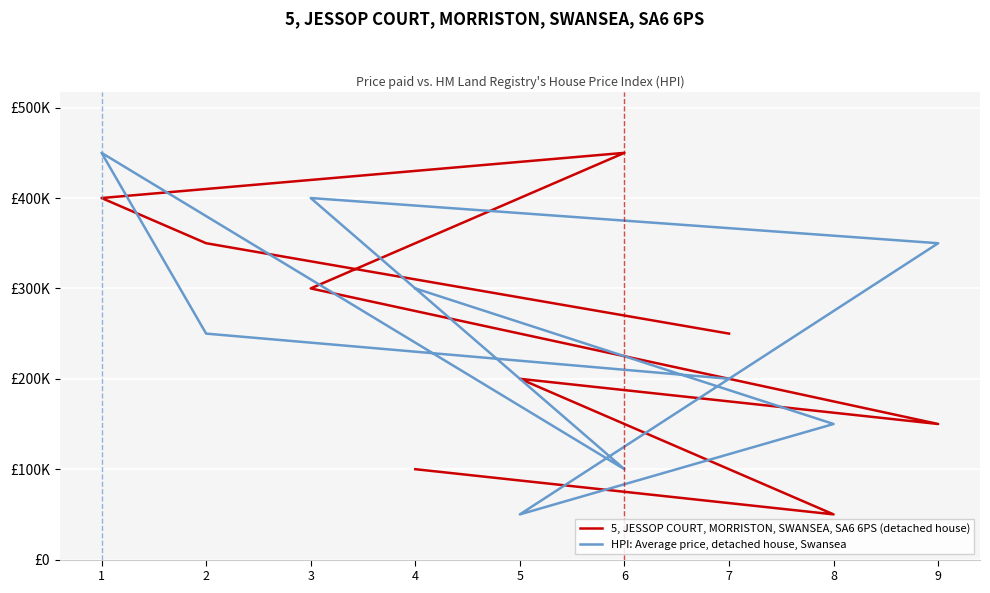

Reading right to left, list all the values displayed in this chart.

5, JESSOP COURT, MORRISTON, SWANSEA, SA6 6PS (detached house): 7=250000	2=350000	1=400000	6=450000	3=300000	9=150000	5=200000	8=50000	4=100000
HPI: Average price, detached house, Swansea: 7=200000	2=250000	1=450000	6=100000	3=400000	9=350000	5=50000	8=150000	4=300000